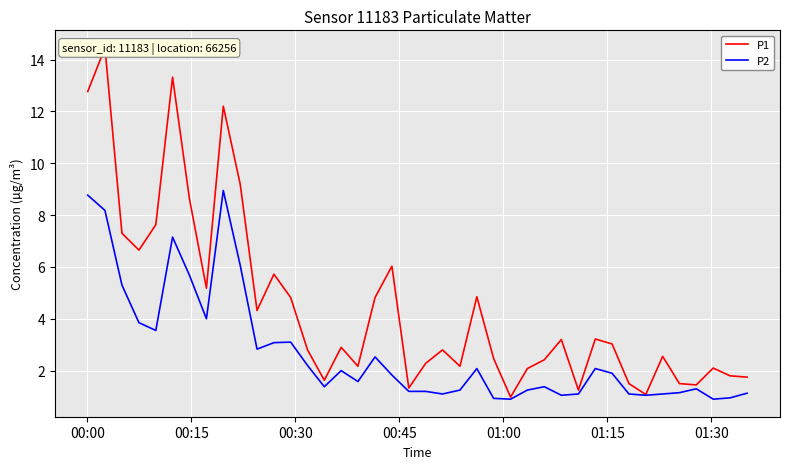

True or false: P1 and P2 cross at least once.

False